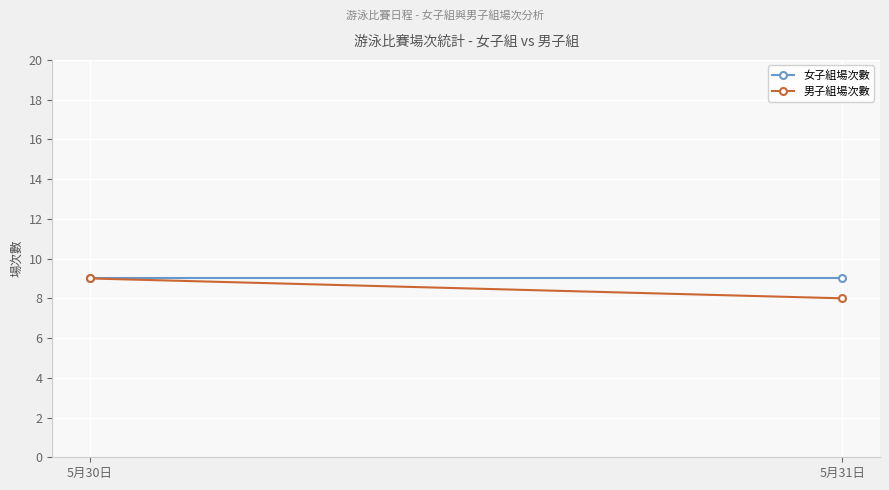

Rank the categories by 女子組場次數 value from lowest to highest.

5月30日, 5月31日